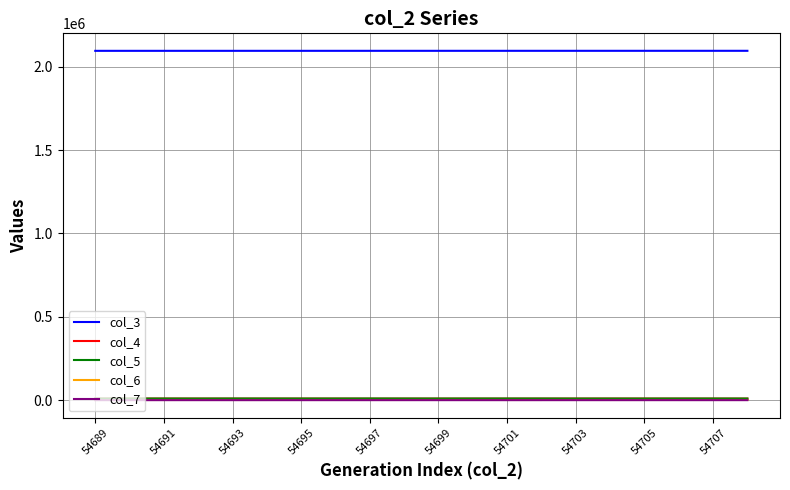

Which series has the largest total across all categories?

col_3